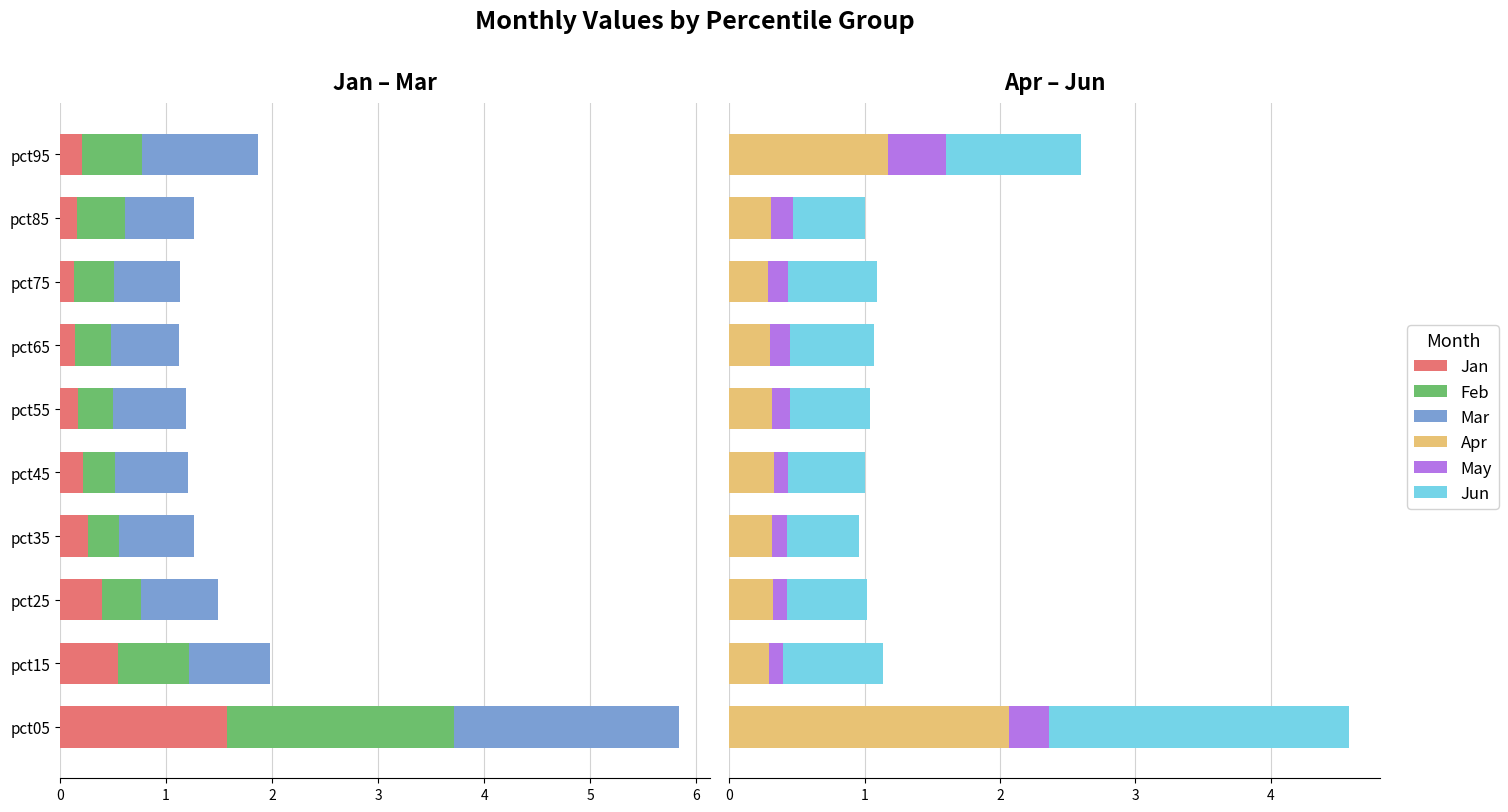

What are all the series names shown in the legend?

Jan, Feb, Mar, Apr, May, Jun